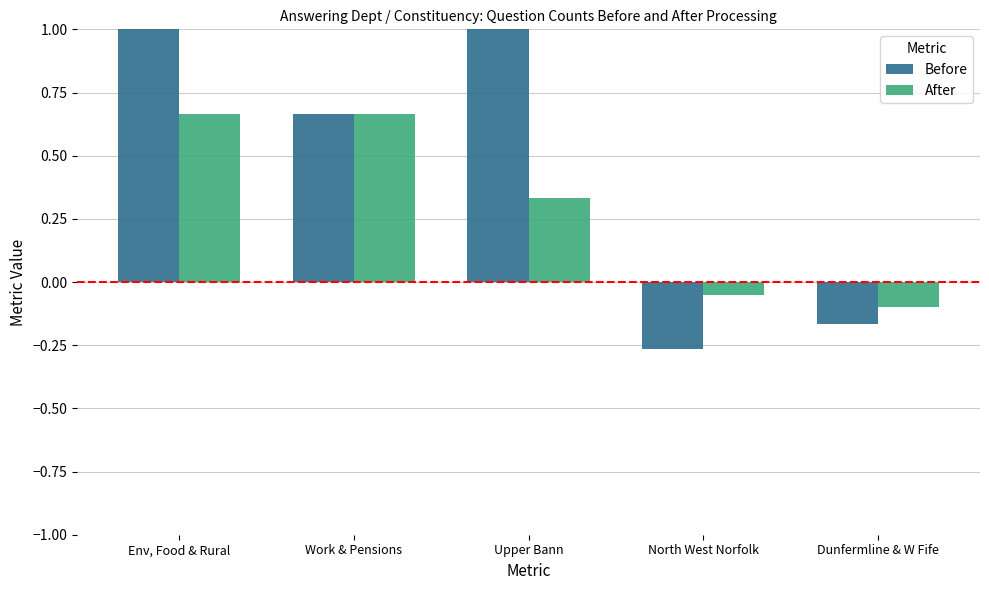

Count the Before values in the range 0 to 1.

3